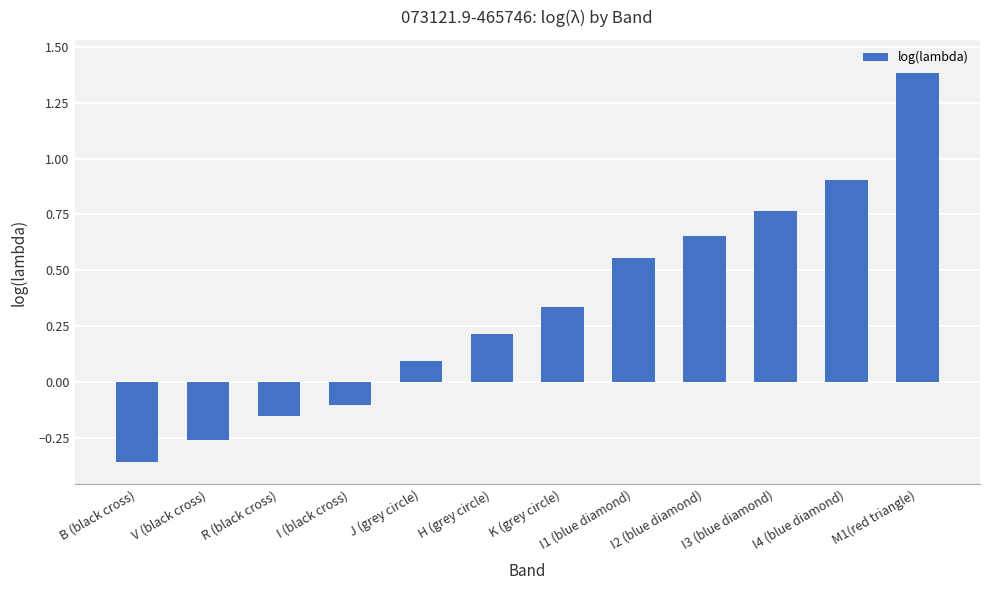

How many distinct data groups are displayed?

1